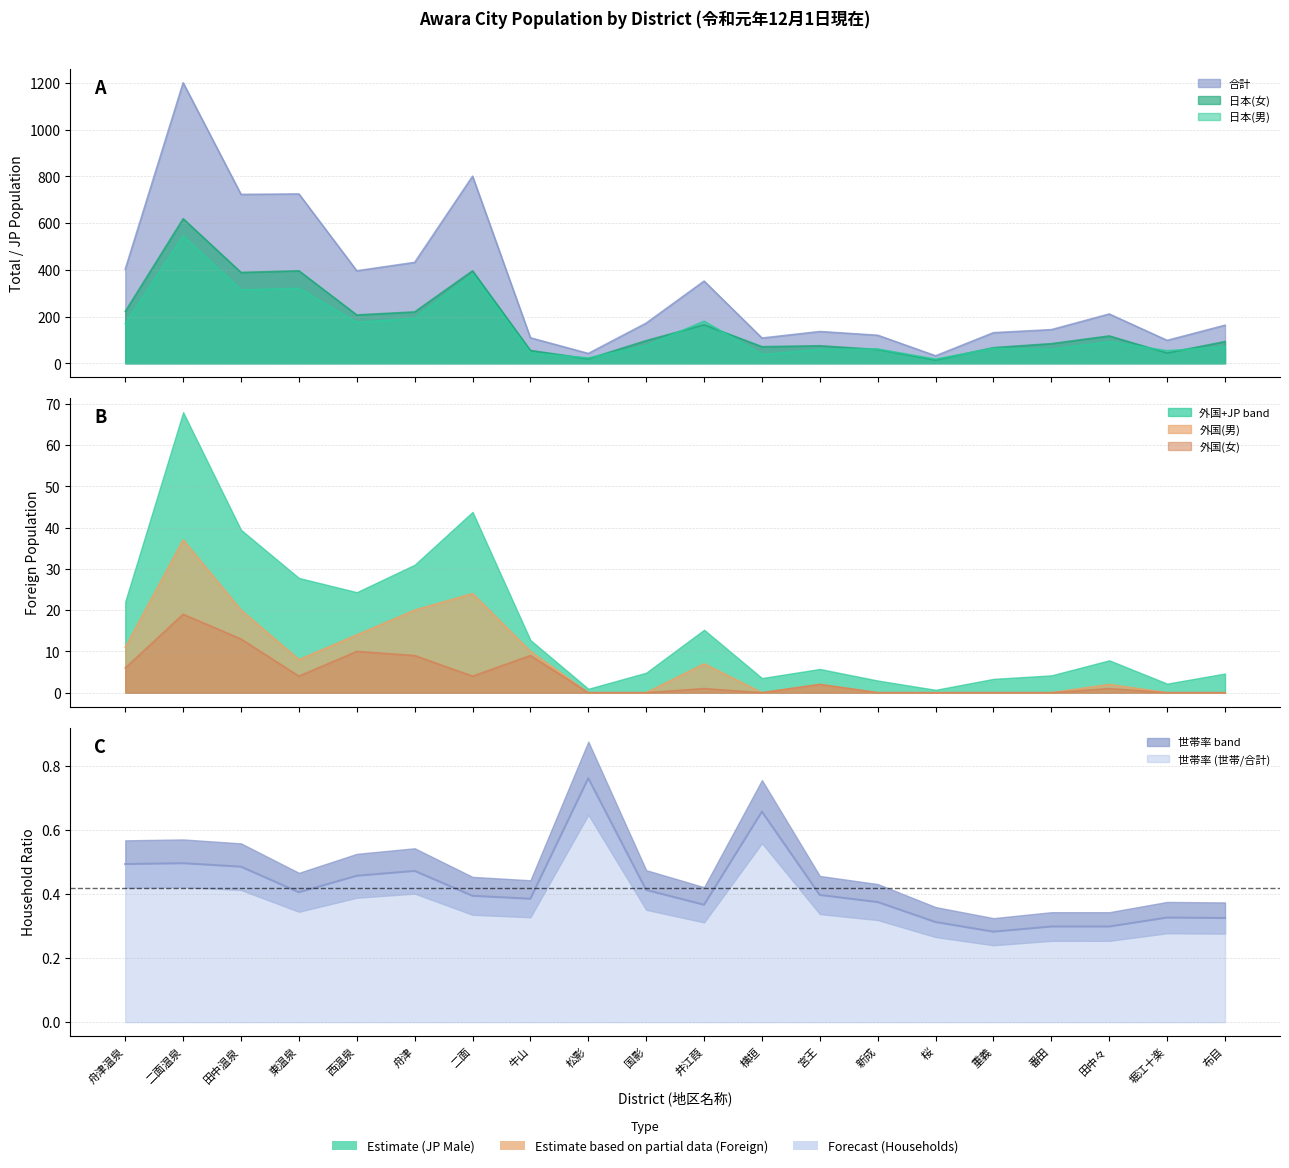

Reading right to left, transcribe all the data shown in this chart.

日本(男): 布目=70	堀江十楽=54	田中々=92	番田=60	重義=64	桜=18	新成=61	宮王=59	横垣=37	井江葭=180	国影=75	松影=23	牛山=44	二面=381	舟津=192	西温泉=175	東温泉=321	田中温泉=314	二面温泉=545	舟津温泉=170
日本(女): 布目=93	堀江十楽=44	田中々=117	番田=84	重義=67	桜=14	新成=59	宮王=75	横垣=71	井江葭=165	国影=97	松影=19	牛山=55	二面=396	舟津=220	西温泉=207	東温泉=396	田中温泉=389	二面温泉=619	舟津温泉=222
外国(女): 布目=0	堀江十楽=0	田中々=1	番田=0	重義=0	桜=0	新成=0	宮王=2	横垣=0	井江葭=1	国影=0	松影=0	牛山=9	二面=4	舟津=9	西温泉=10	東温泉=4	田中温泉=13	二面温泉=19	舟津温泉=6
合計: 布目=163	堀江十楽=98	田中々=211	番田=144	重義=131	桜=32	新成=120	宮王=136	横垣=108	井江葭=352	国影=172	松影=42	牛山=109	二面=801	舟津=432	西温泉=396	東温泉=725	田中温泉=723	二面温泉=1201	舟津温泉=403